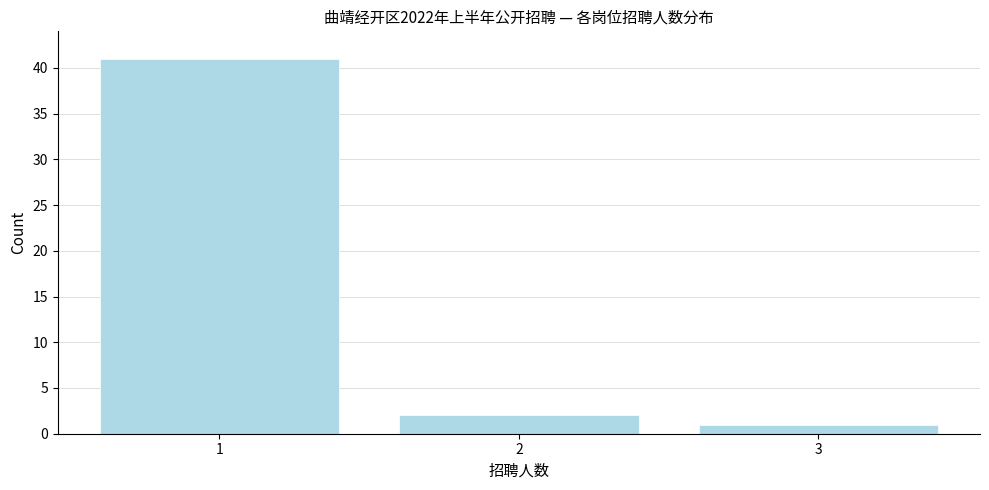

Reading right to left, transcribe all the data shown in this chart.

1	2	41